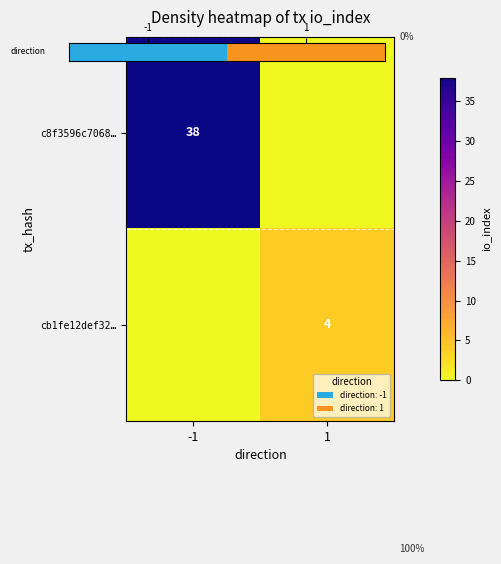

Which label corresponds to the smallest value in the chart?

-1